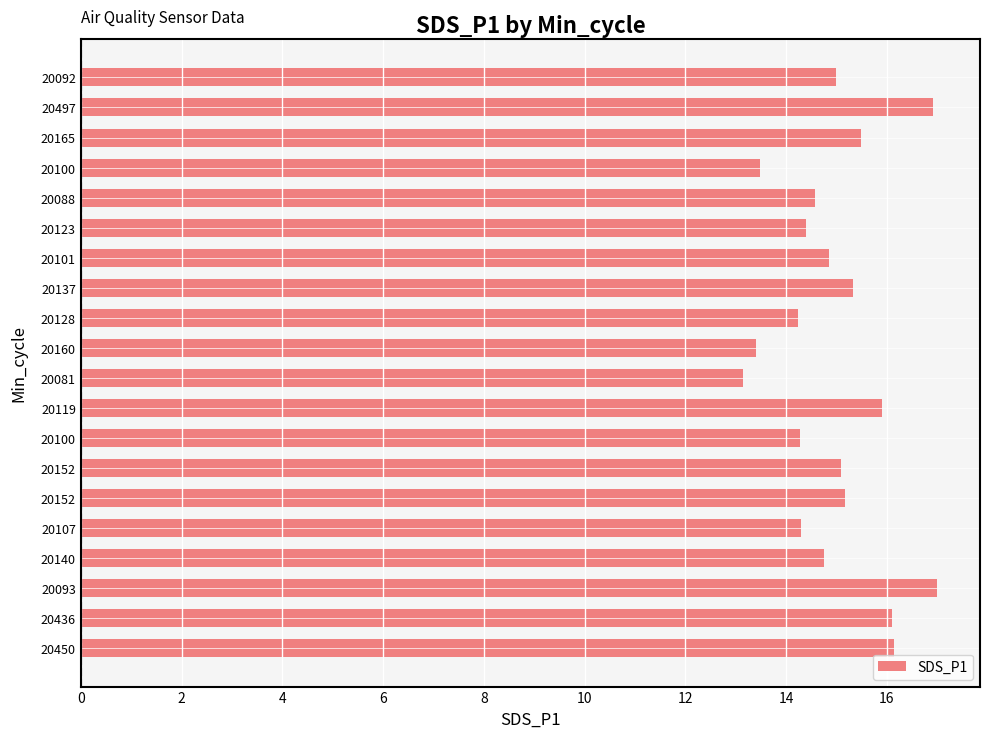

Are the bars grouped side by side (vs. stacked)?

No